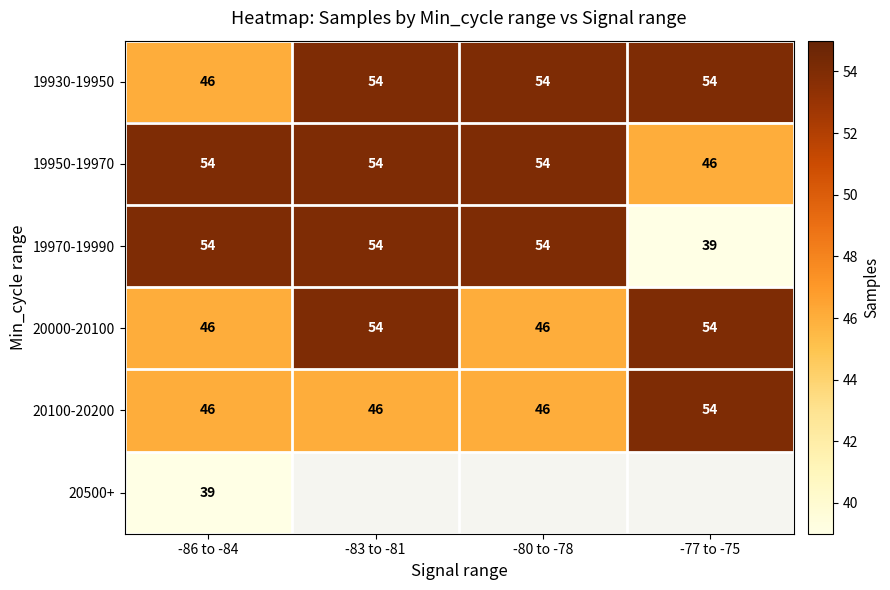

What is the difference between the maximum and minimum values in the 19930-19950 series?

8